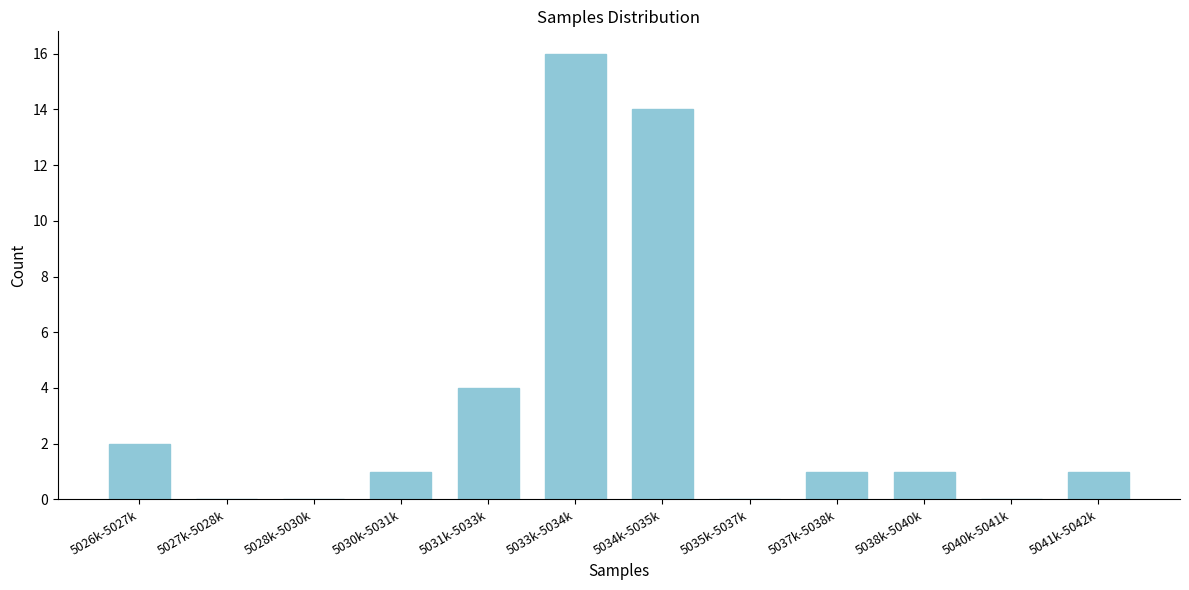

Reading left to right, extract all data points from this chart.

5026k-5027k=2	5027k-5028k=0	5028k-5030k=0	5030k-5031k=1	5031k-5033k=4	5033k-5034k=16	5034k-5035k=14	5035k-5037k=0	5037k-5038k=1	5038k-5040k=1	5040k-5041k=0	5041k-5042k=1